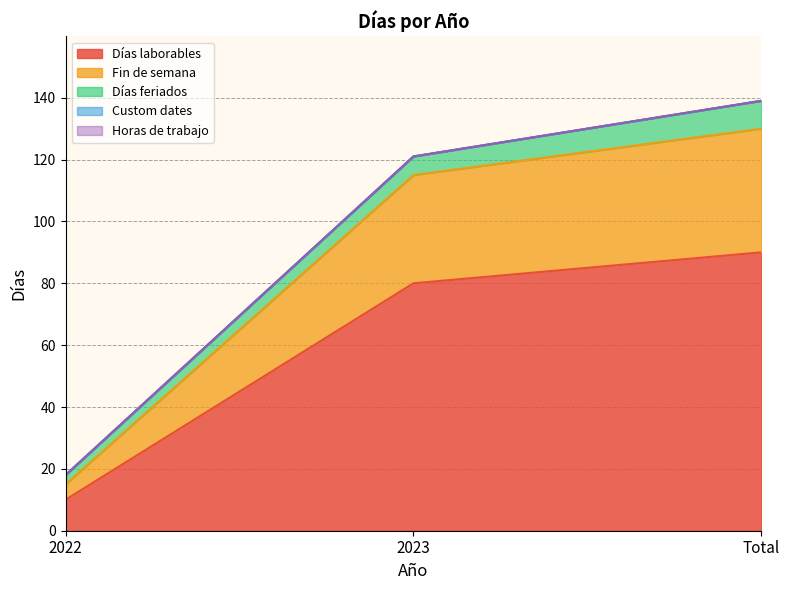

Which category has the highest value across all series?

Total